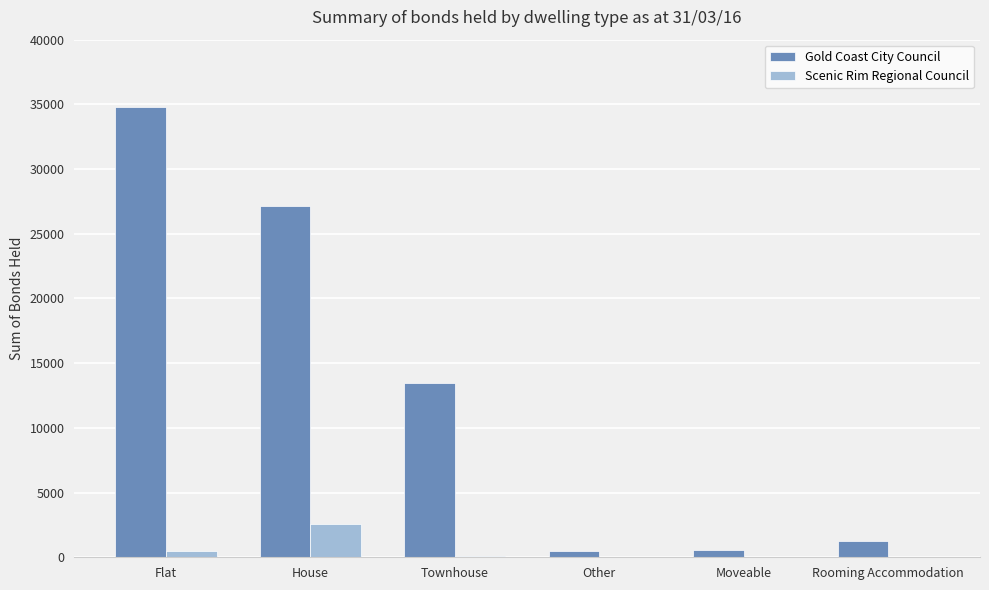

Which series has the largest total across all categories?

Gold Coast City Council